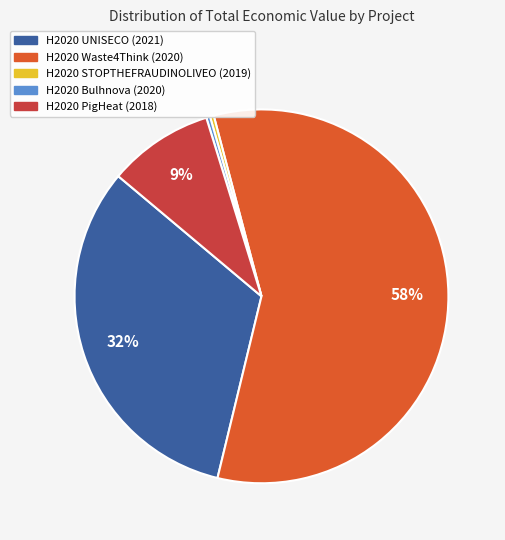

How many segments does this pie chart have?

5